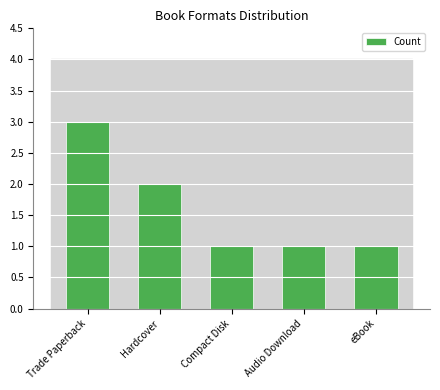

What position from the left is Audio Download?

4